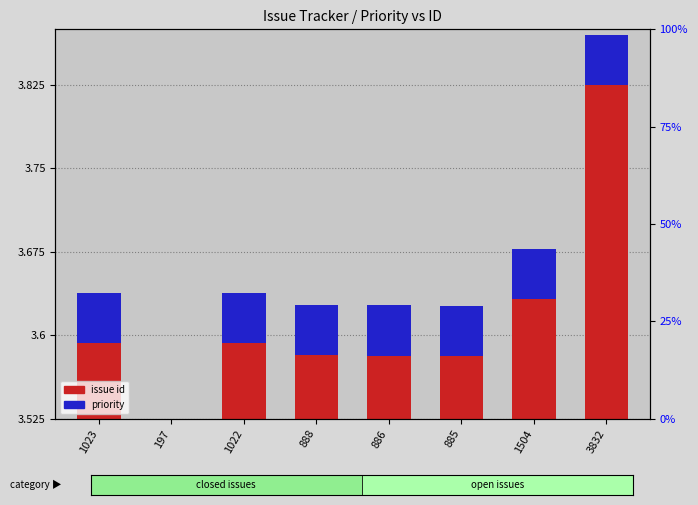

Rank the series at 1504 from lowest to highest value.

priority, issue id